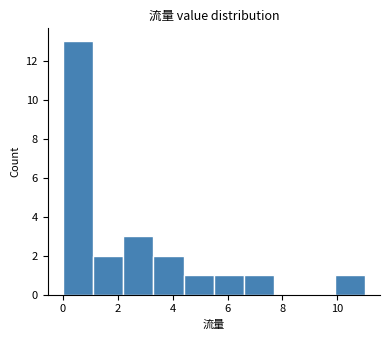

What is the height of the bar covering 5.5 to 6.6 on the x-axis? Neither the bar edges nor the heights are printed on the chart, so give them approximately, as read against the axes.

1